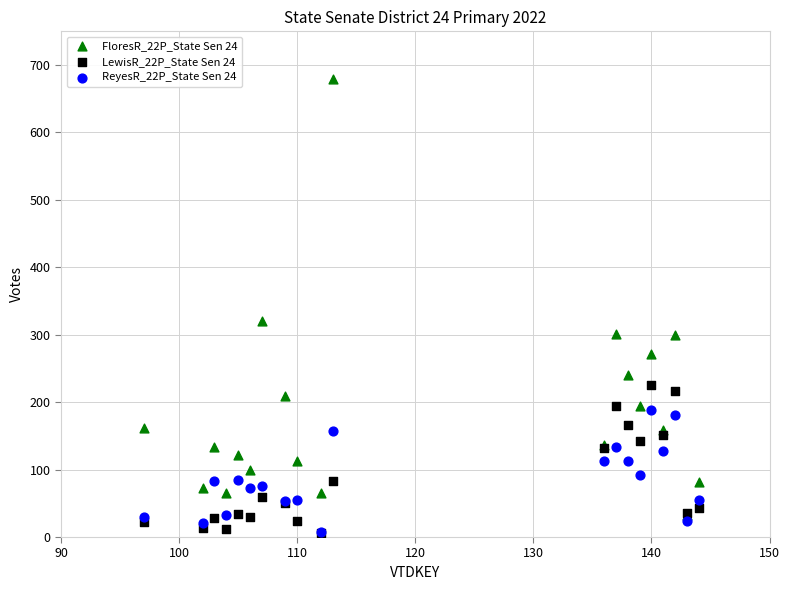

Which series has the largest Y range (max minus min)?

FloresR_22P_State Sen 24